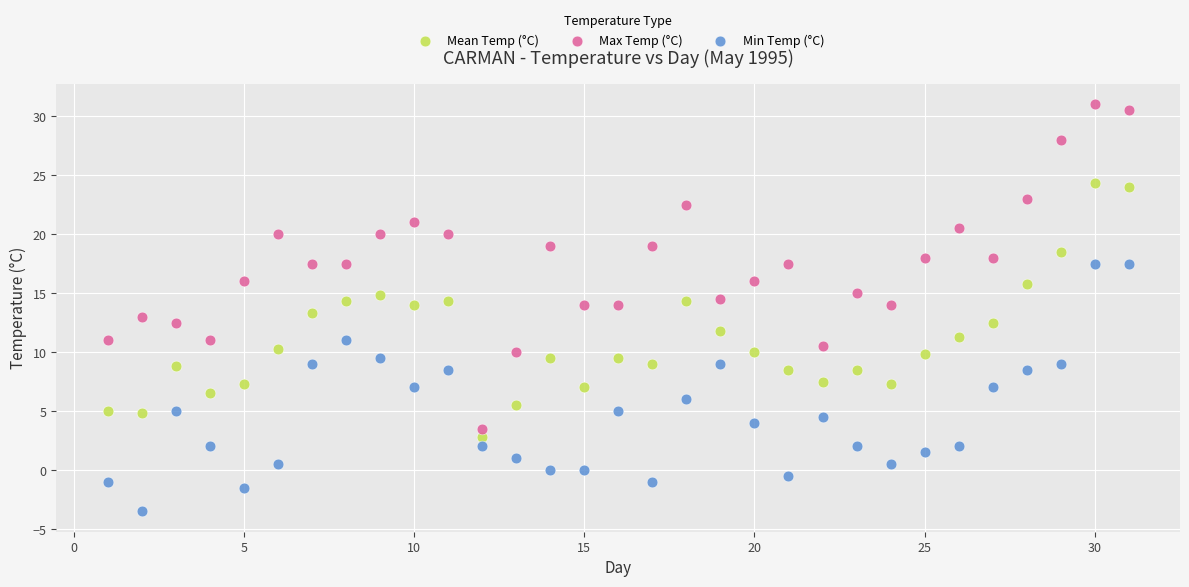

What are all the series names shown in the legend?

Mean Temp (°C), Max Temp (°C), Min Temp (°C)